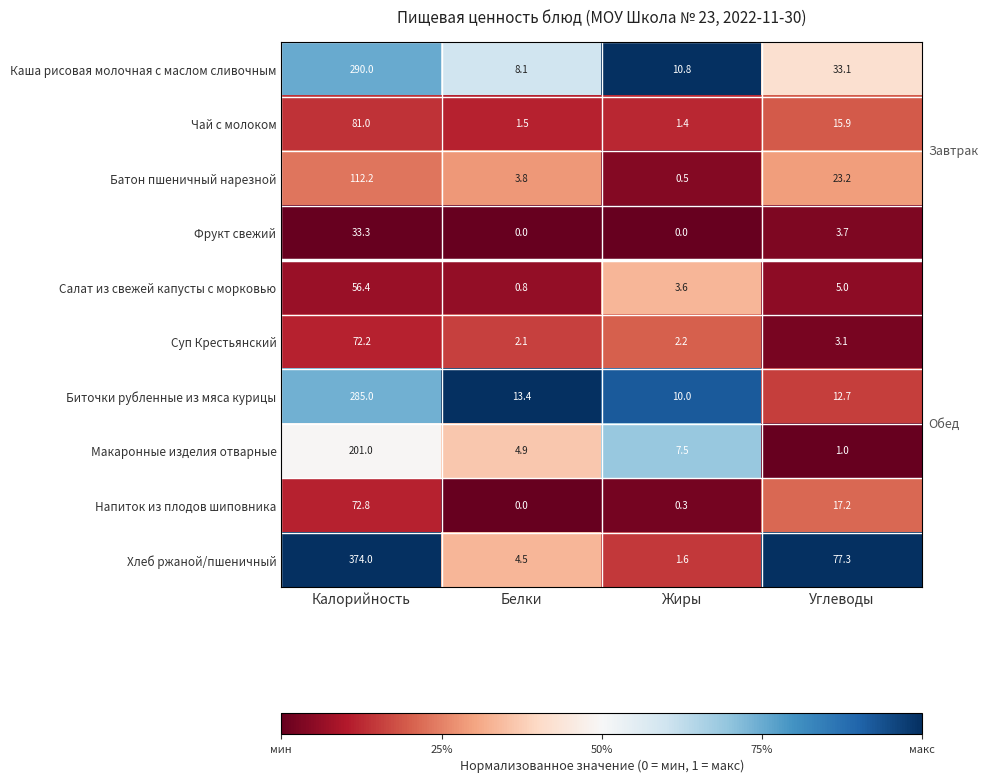

Count the number of categories in the chart.

4